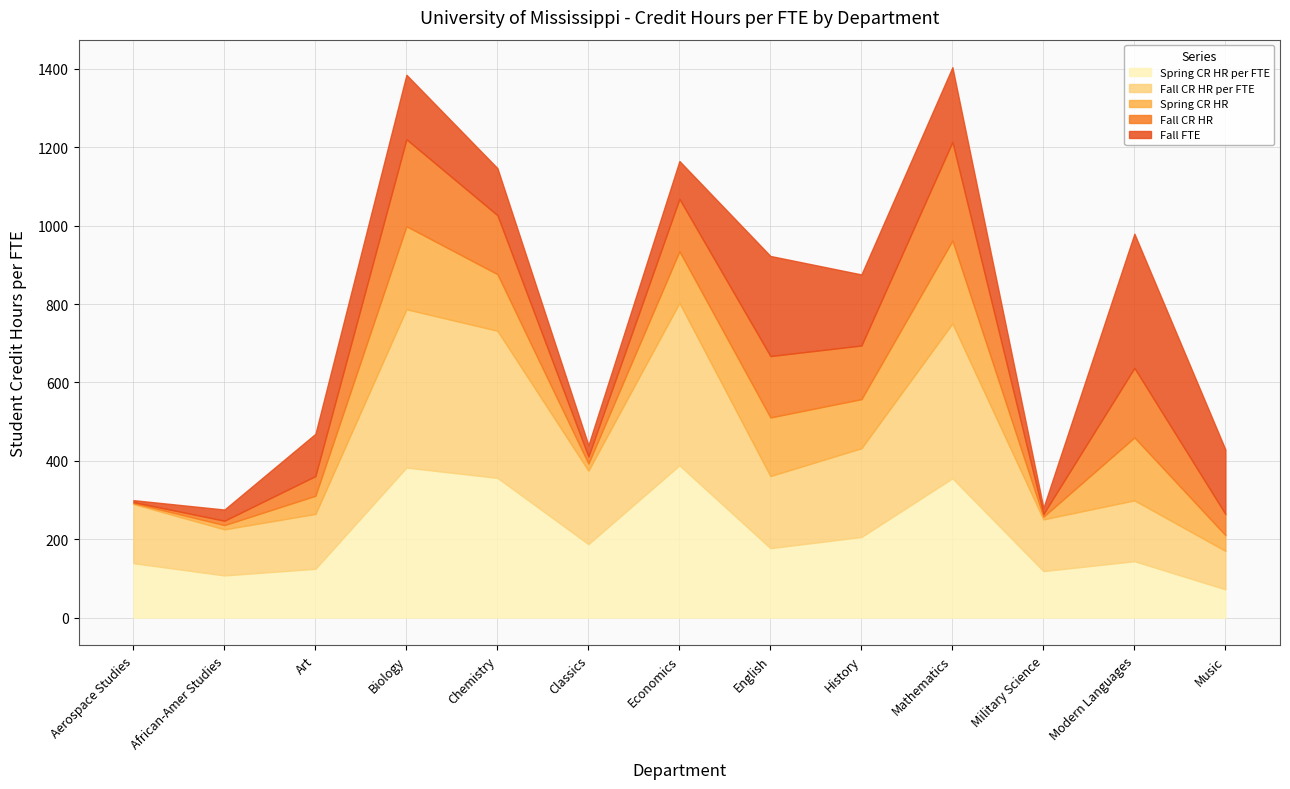

What is the total value across all series at Chemistry?

1147.0